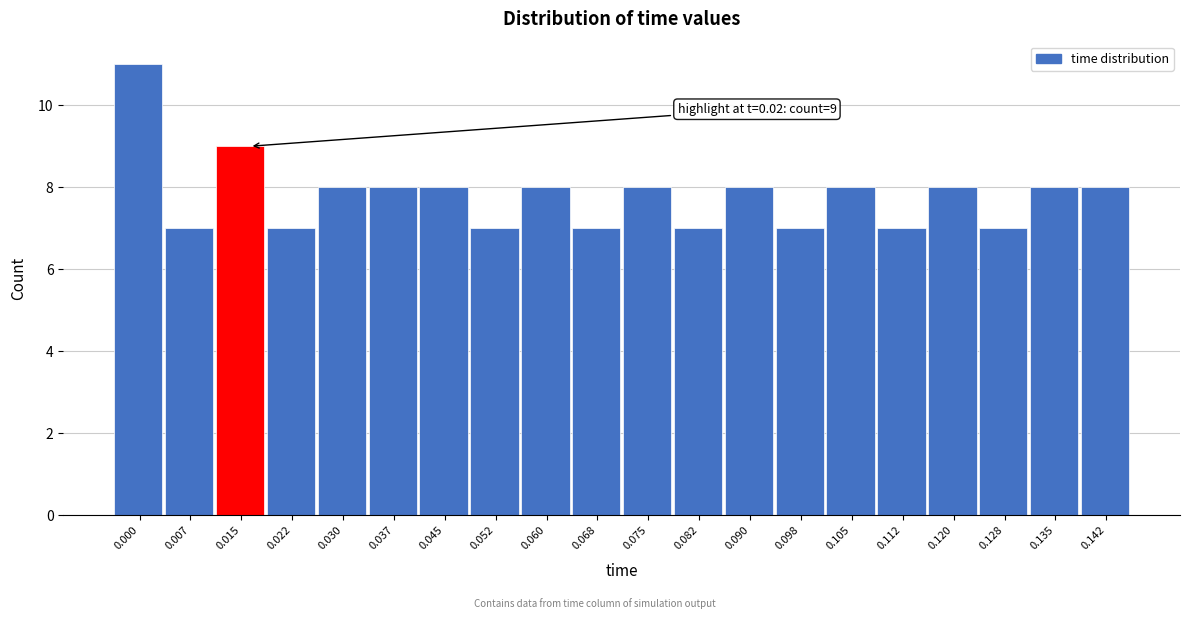

Reading right to left, list all the values displayed in this chart.

8	8	7	8	7	8	7	8	7	8	7	8	7	8	8	8	7	9	7	11